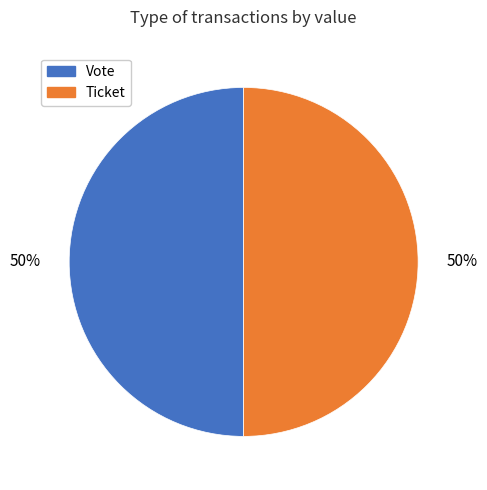

The Vote slice represents 43% of the pie. True or false?

False